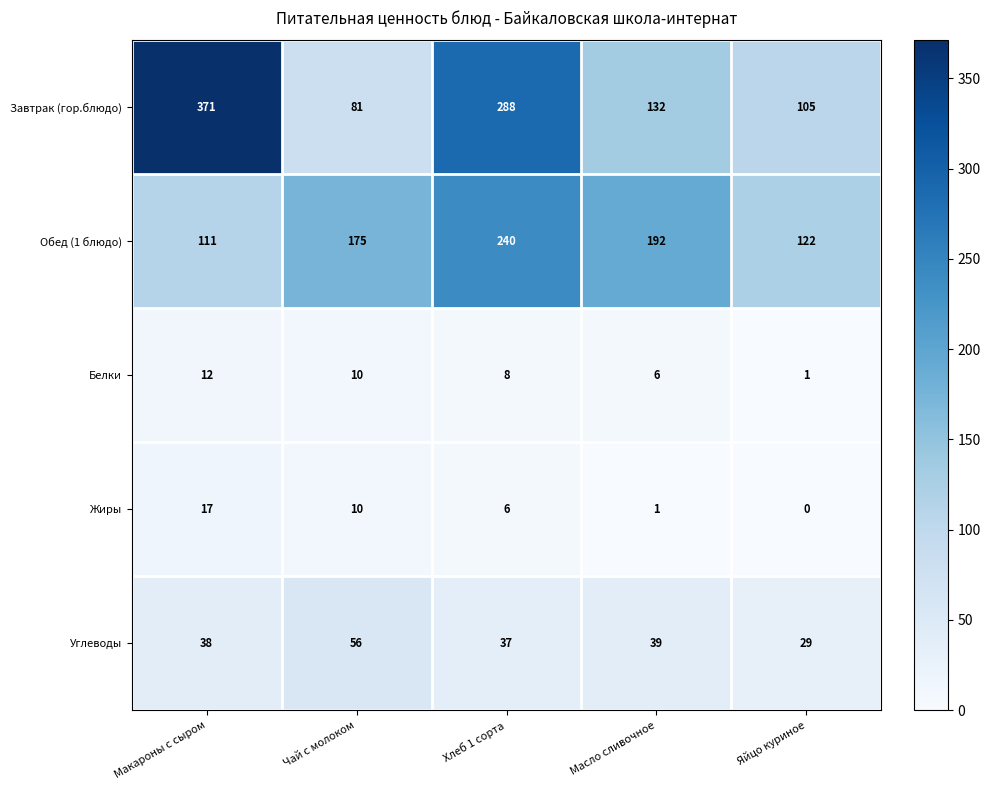

Where does the Жиры series first go above 6?

Макароны с сыром